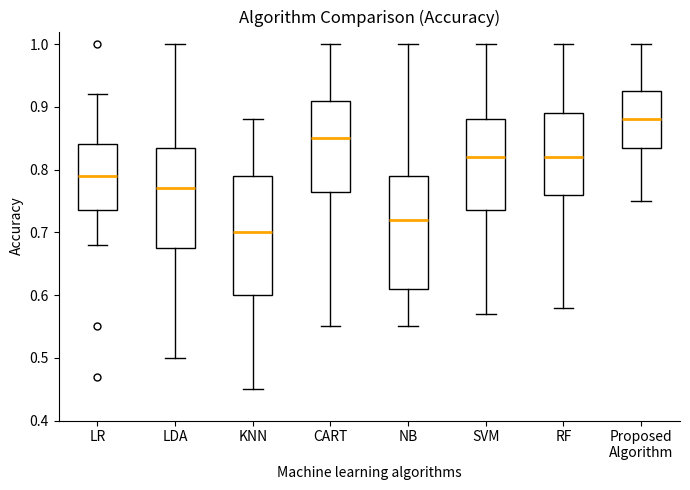

Which box's median line is the lowest?

KNN